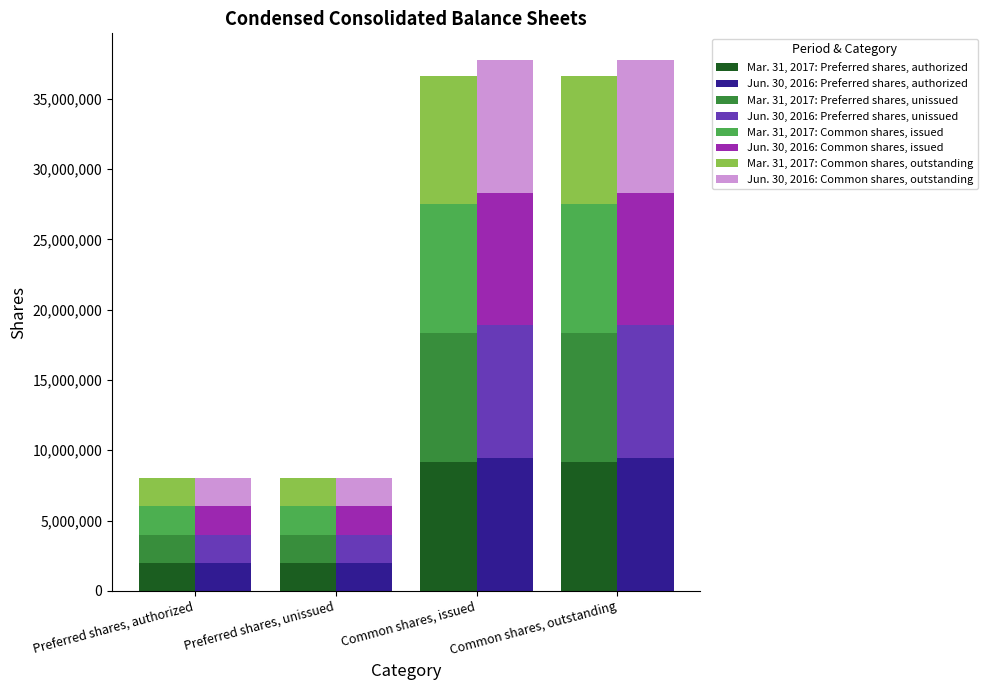

How many values in the Jun. 30, 2016 series are below 9444000?

2